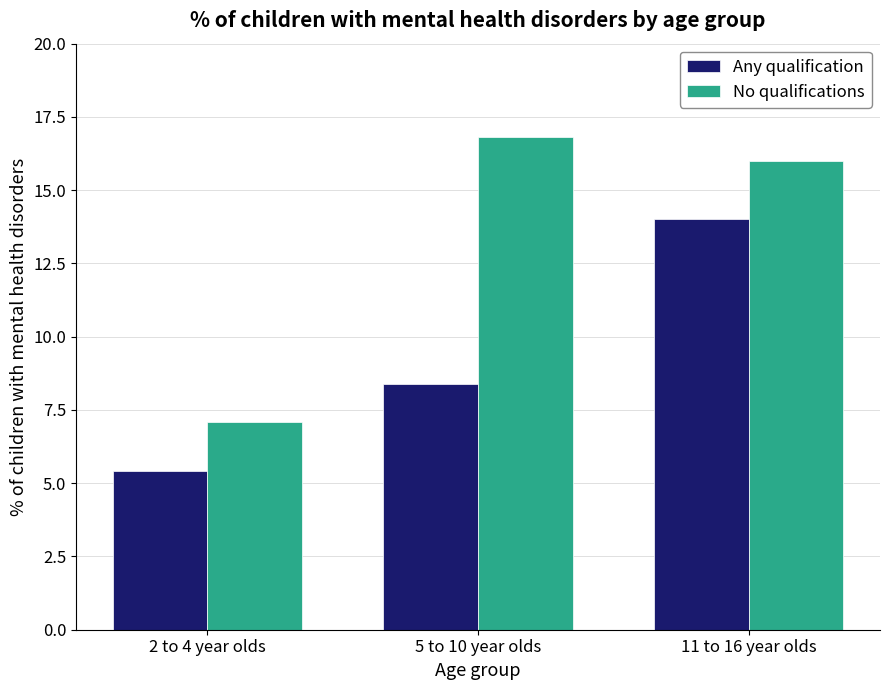

Are the bars grouped side by side (vs. stacked)?

Yes